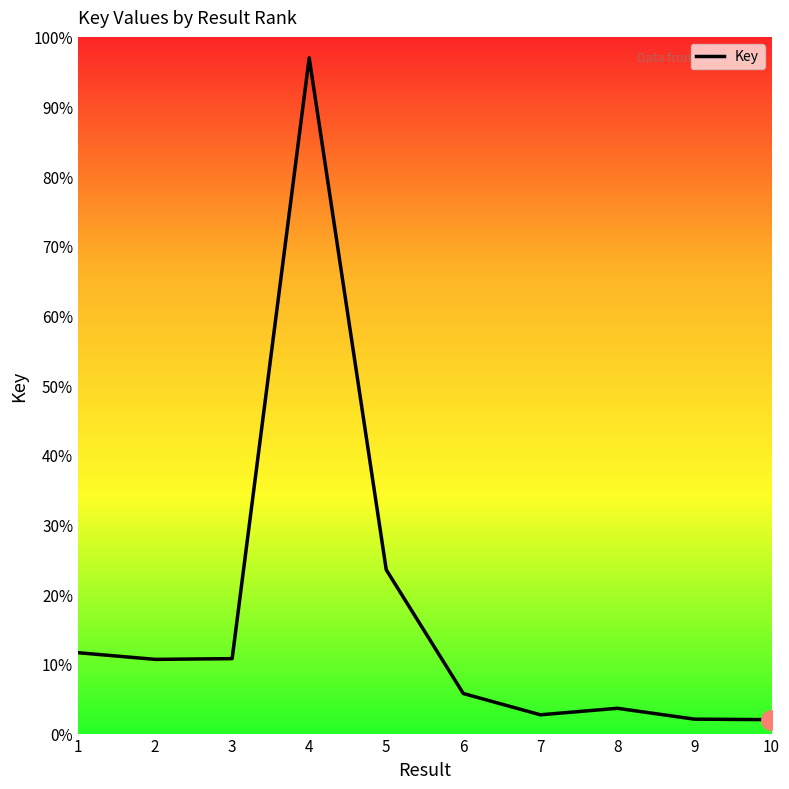

What is the greatest value displayed?

97.0